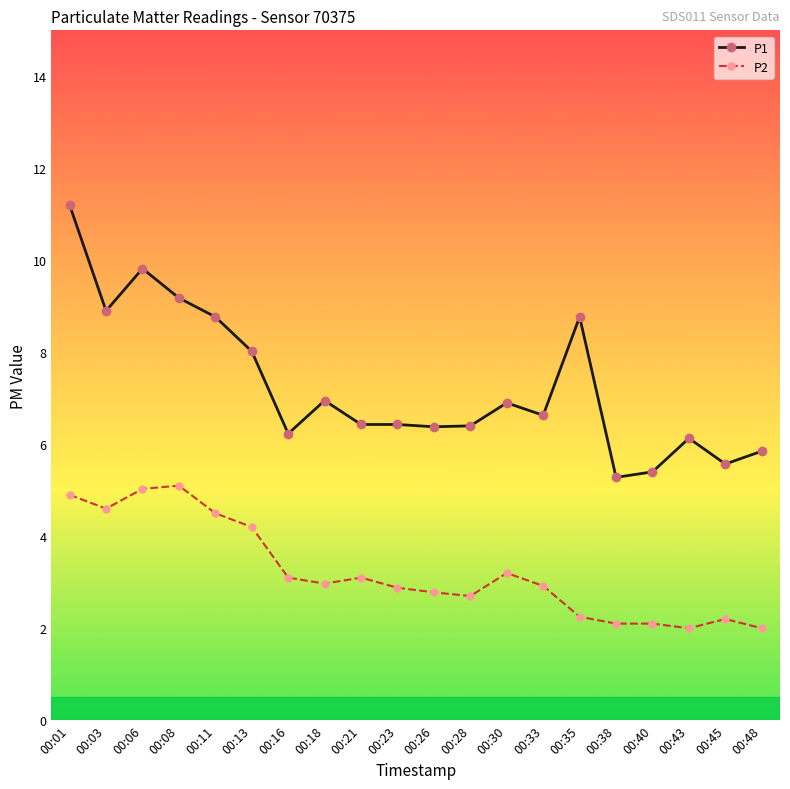

Is it true that P2 equals 1.1 at 00:48?

False